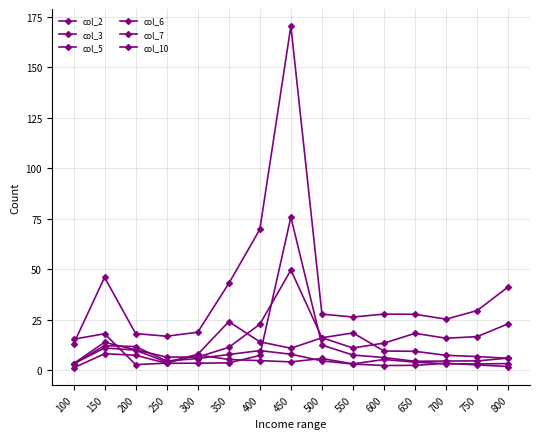

Between 450 and 600, which series saw the biggest shift?

col_10